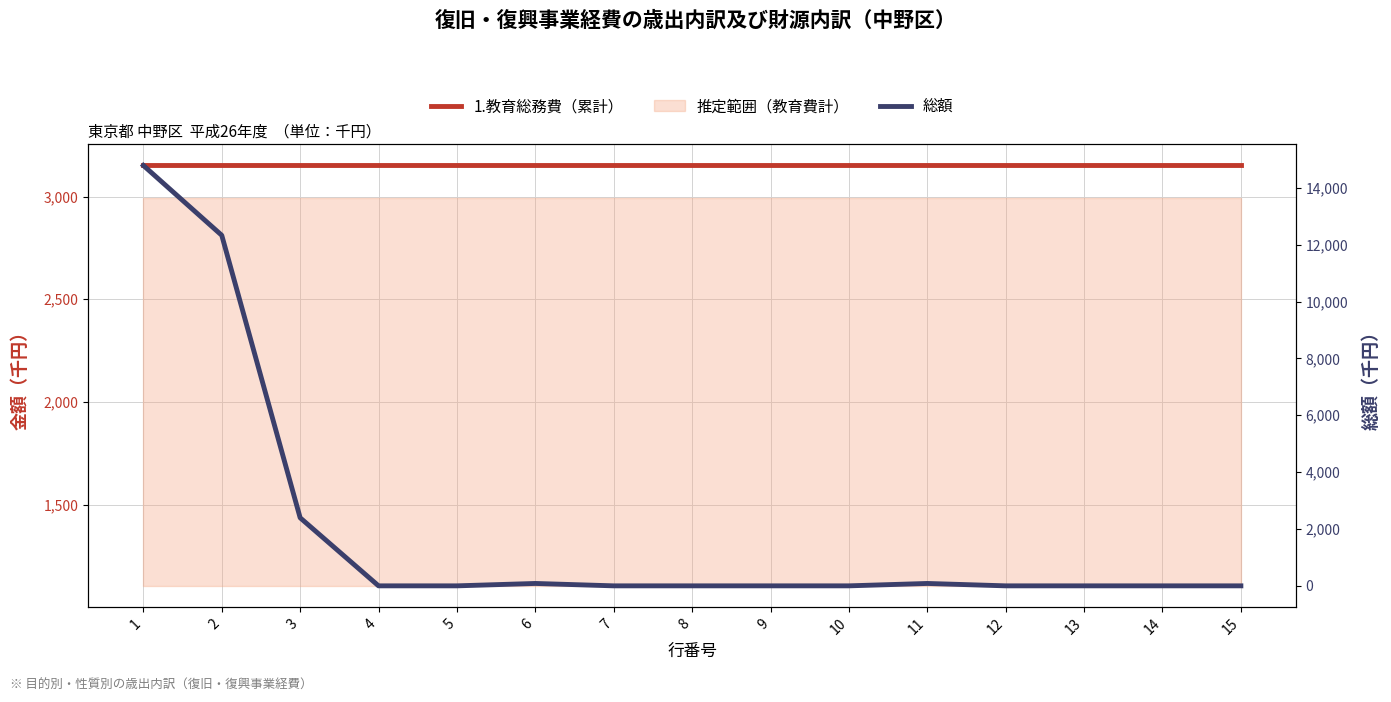

Where is the first local maximum for 総額?

6